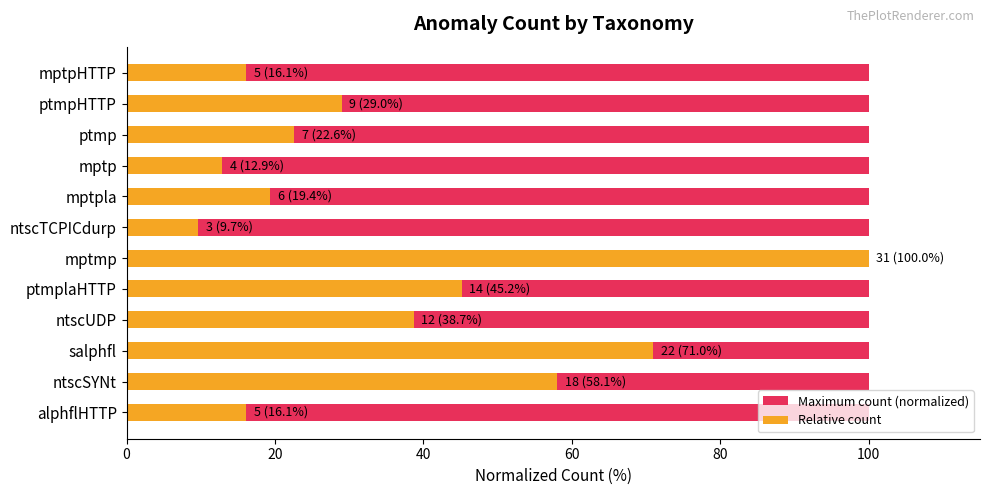

What is the spread (max minus min) of values at 20?

57.5